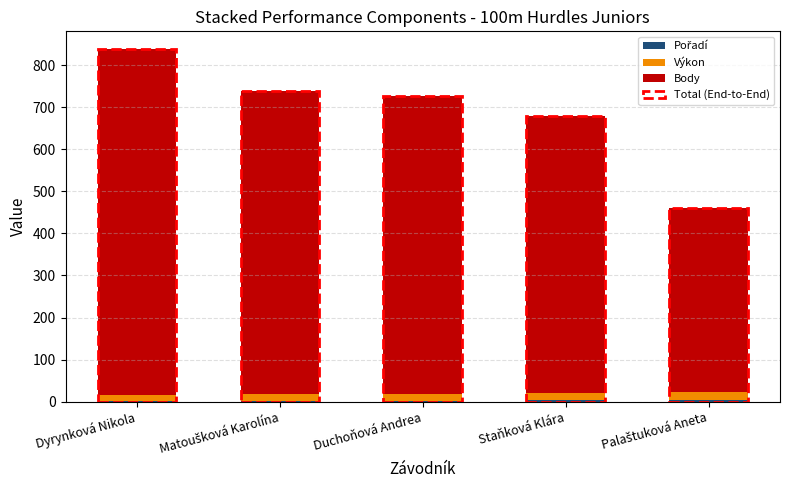

At which category is the sum across all series the highest?

Dyrynková Nikola